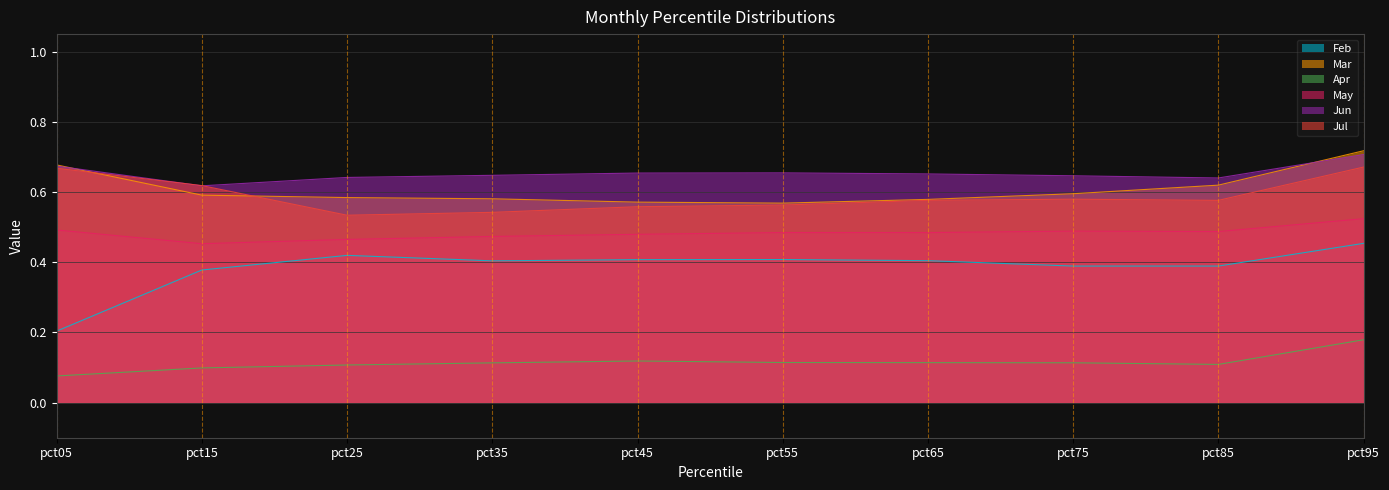

At which label is Jun closest to 0?

pct15